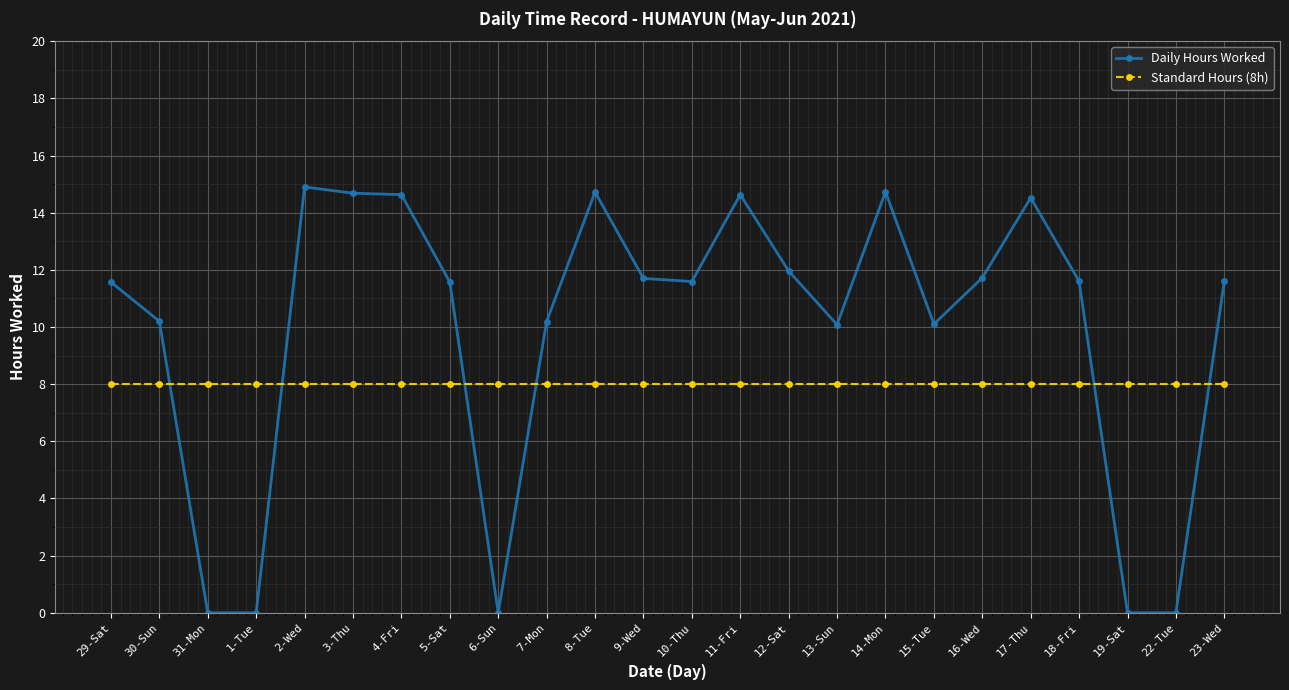

The Standard Hours (8h) series shows 12.0 at 9-Wed. True or false?

False